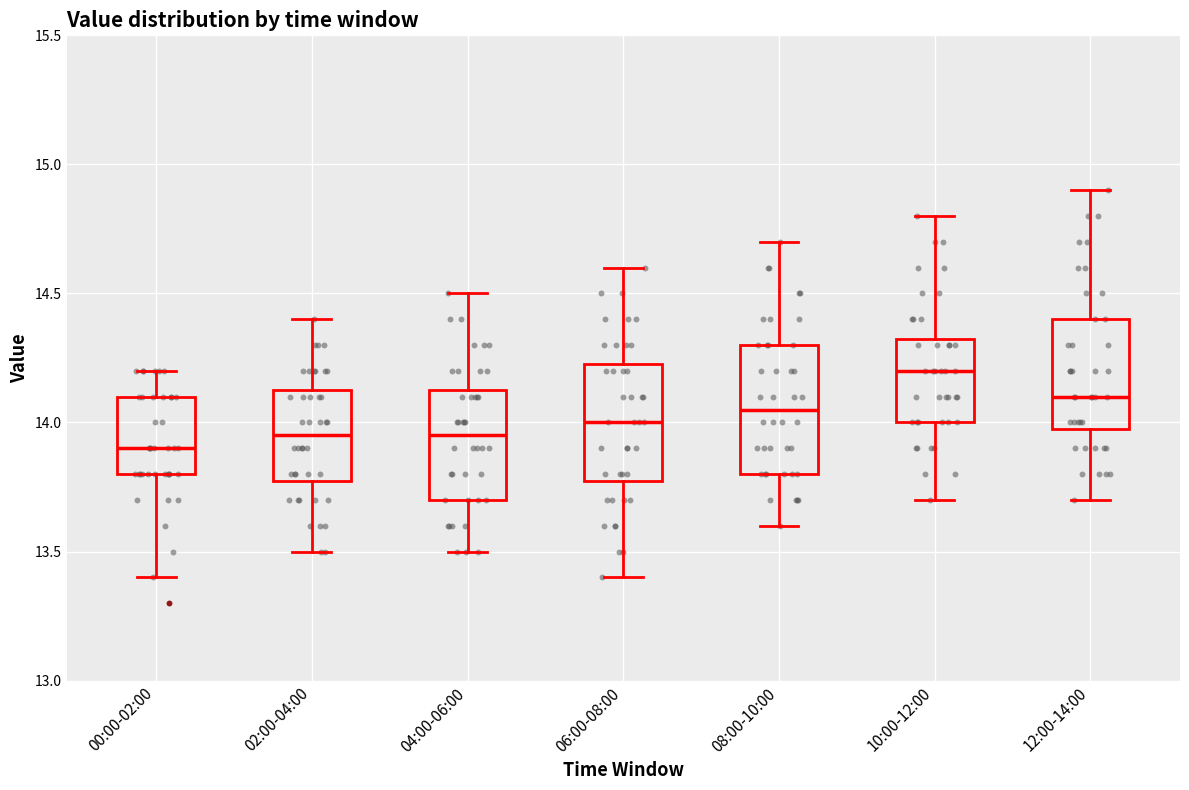

Reading left to right, read every box against the y-axis: the position of its median line, the range the box covers, and the ends of its whiskers. The values are not printed on the chart, so give them approximately, as read against the axis.

00:00-02:00: median 13.90, box 13.80 to 14.10, whiskers 13.40 to 14.20
02:00-04:00: median 13.95, box 13.80 to 14.15, whiskers 13.50 to 14.40
04:00-06:00: median 13.95, box 13.70 to 14.15, whiskers 13.50 to 14.50
06:00-08:00: median 14.00, box 13.80 to 14.25, whiskers 13.40 to 14.60
08:00-10:00: median 14.05, box 13.80 to 14.30, whiskers 13.60 to 14.70
10:00-12:00: median 14.20, box 14.00 to 14.35, whiskers 13.70 to 14.80
12:00-14:00: median 14.10, box 14.00 to 14.40, whiskers 13.70 to 14.90